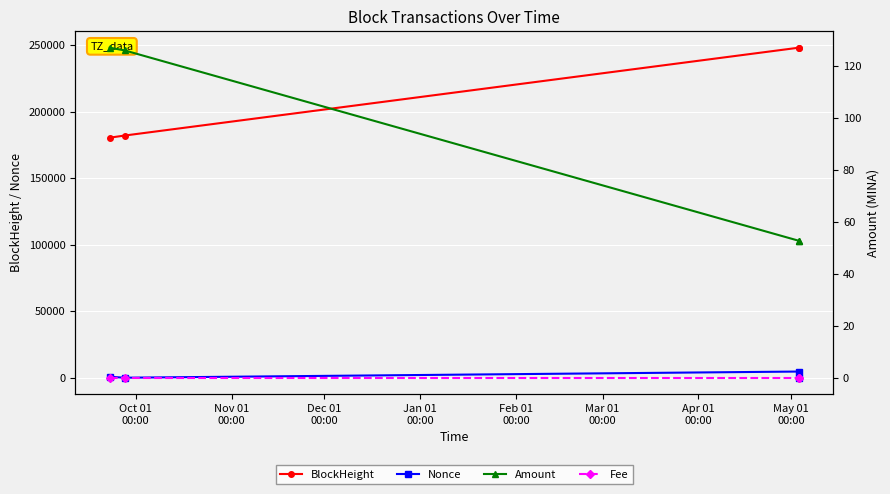

True or false: BlockHeight and Nonce cross at least once.

False